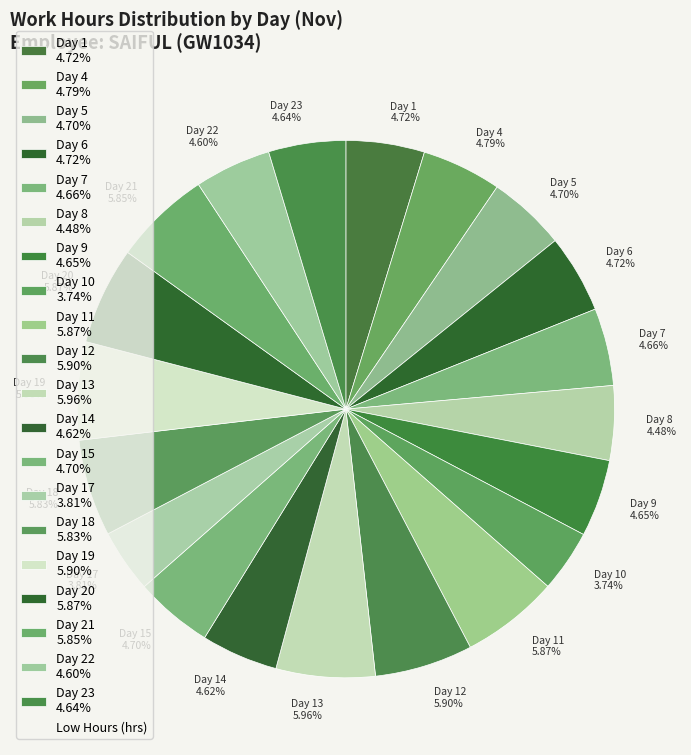

Does Day 10 3.74% represent more than half of the total?

No